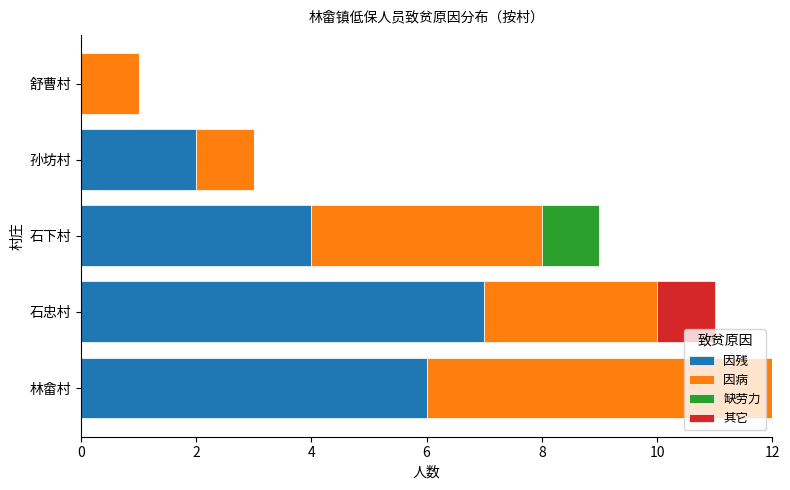

What is the highest value of the 因残 series?

7